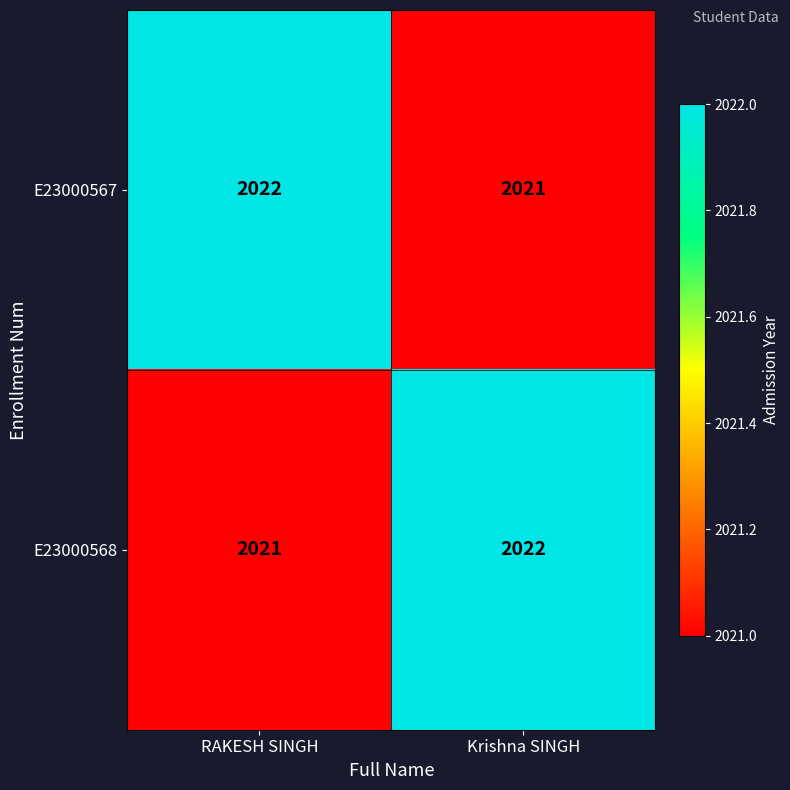

Is it true that E23000568 equals 521 at RAKESH SINGH?

False